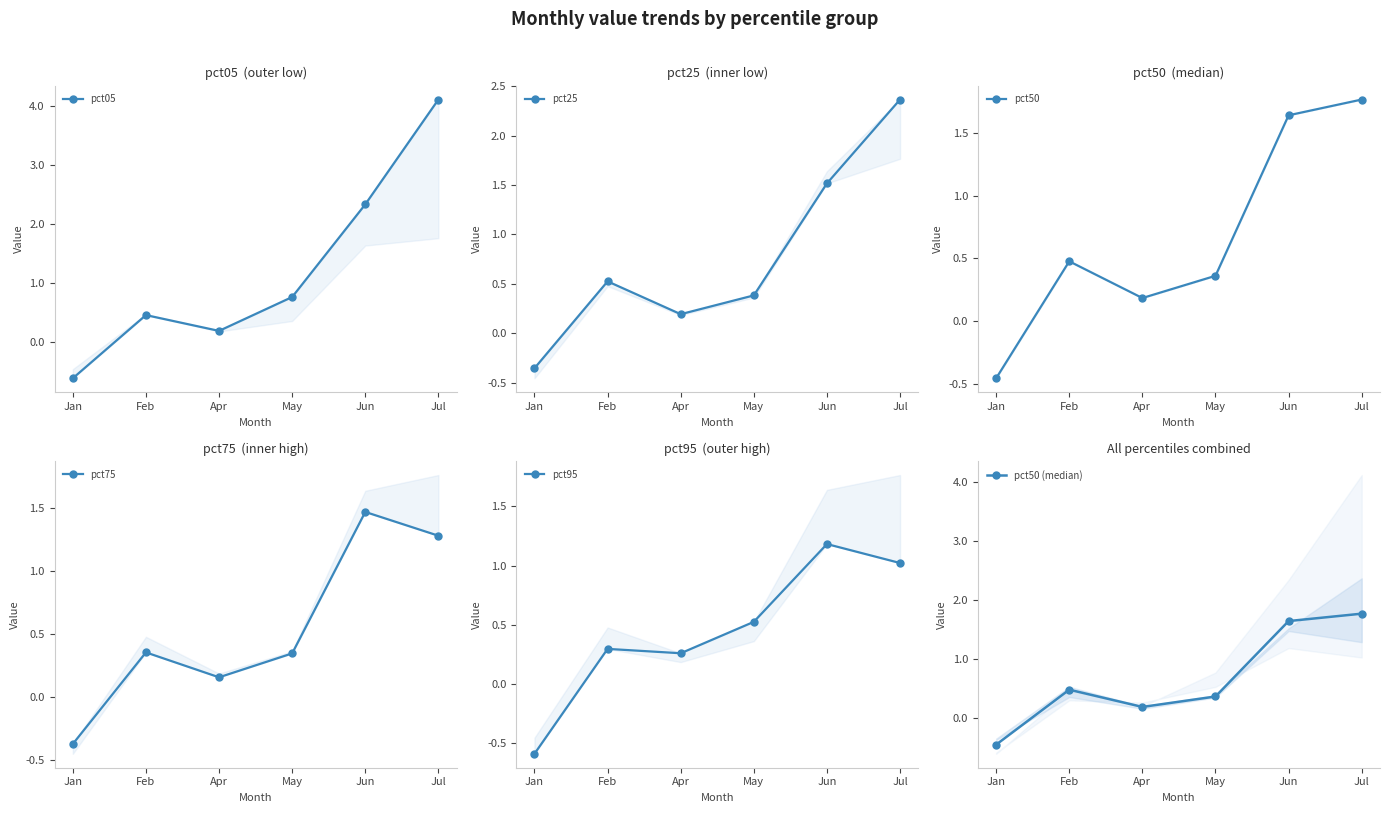

How many times do pct50 and pct95 cross each other?

2